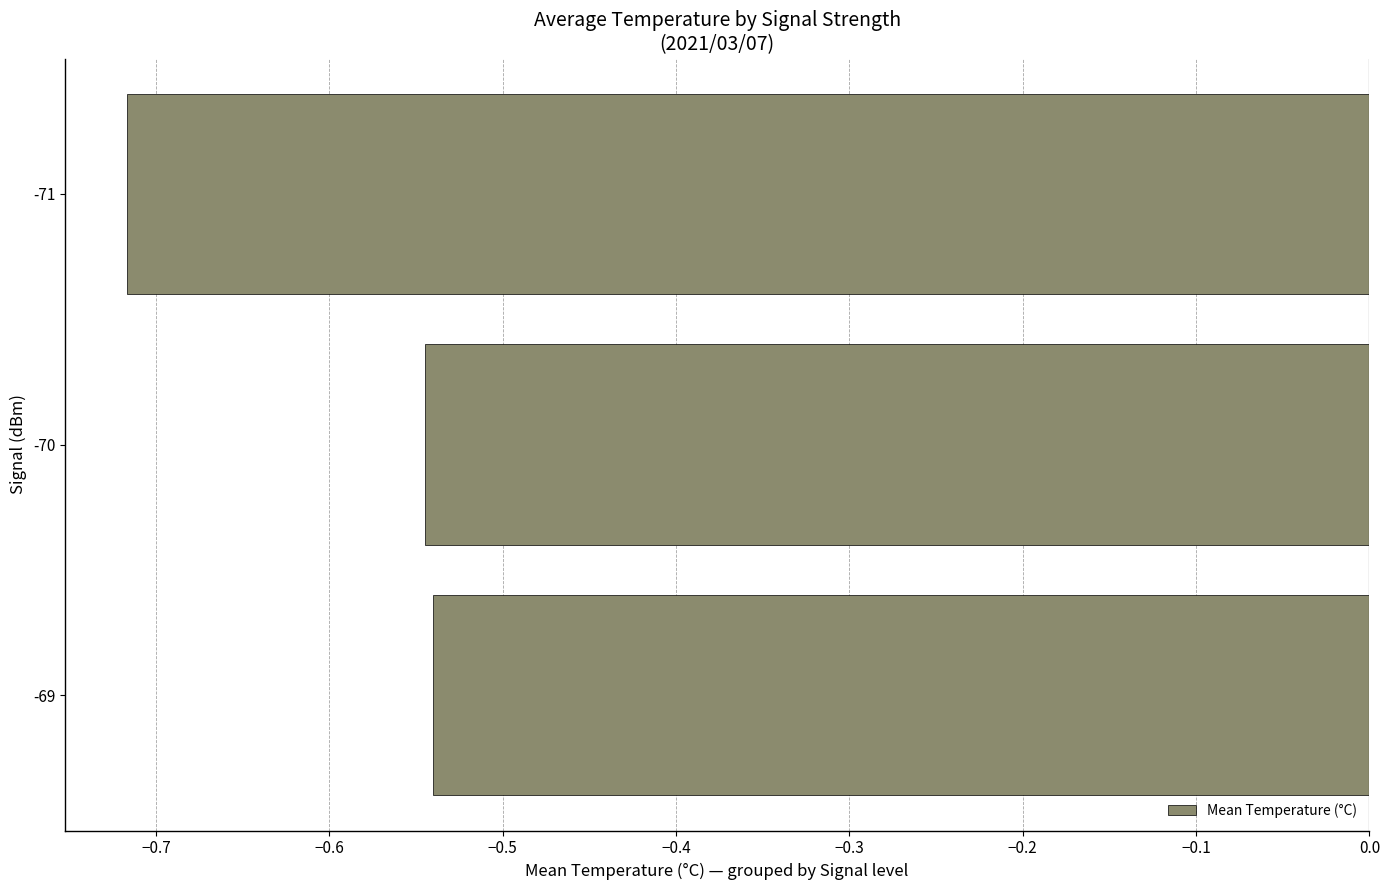

What is the average value?

-0.6